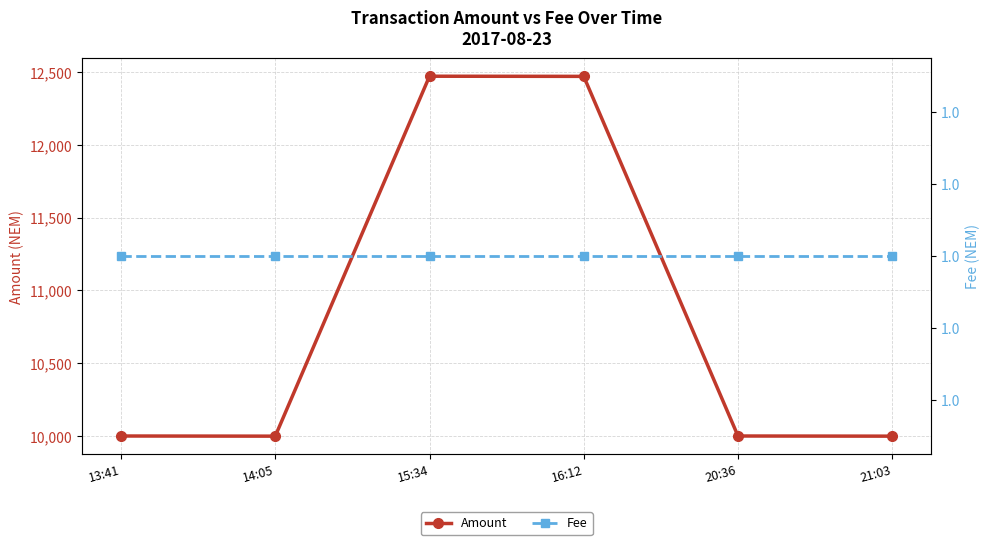

The value of Fee at 21:03 is 0.3. True or false?

False